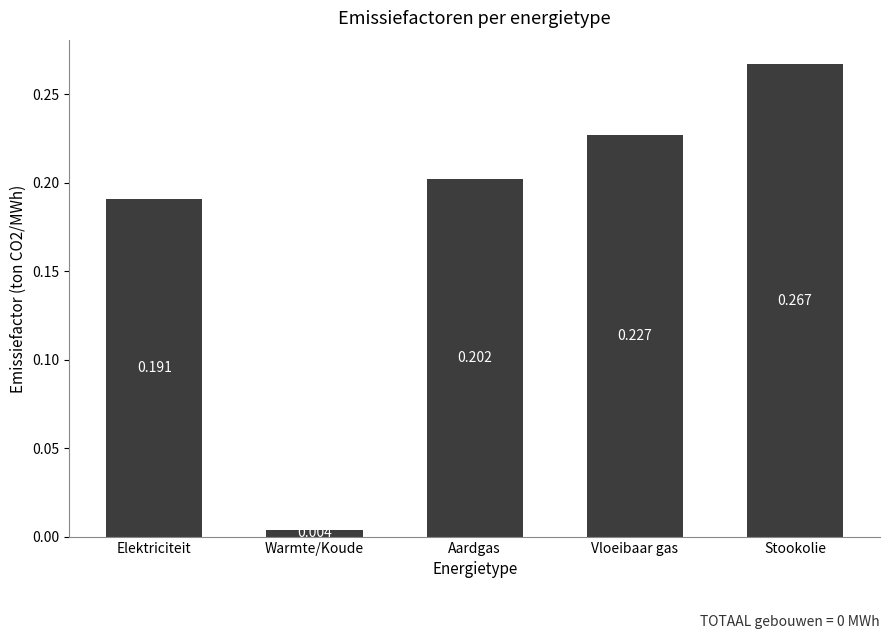

Rank the categories by value from highest to lowest.

Stookolie, Vloeibaar gas, Aardgas, Elektriciteit, Warmte/Koude